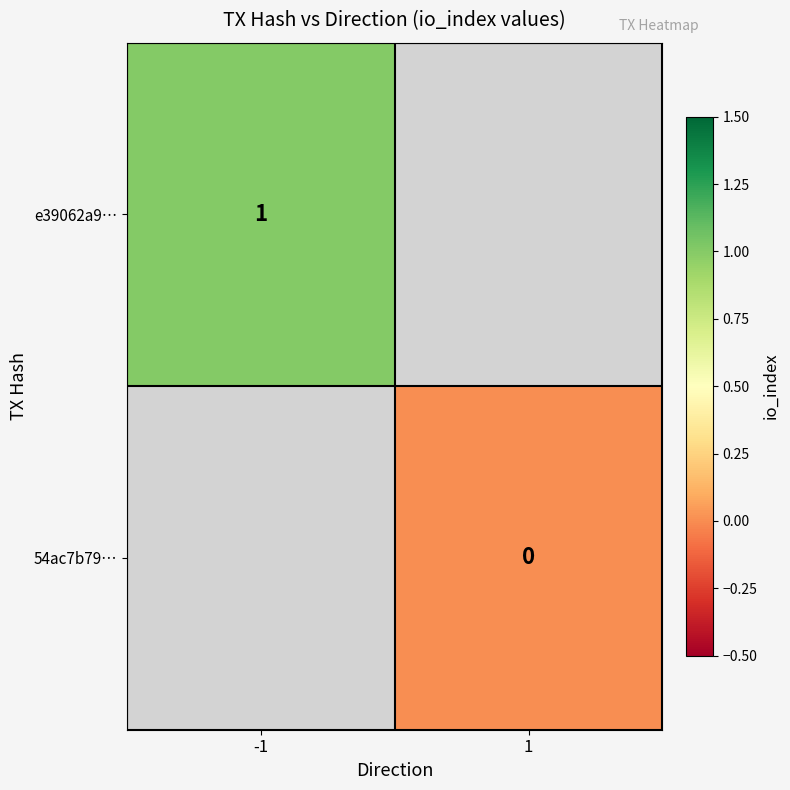

True or false: e39062a9… has a value of 1 at -1.

True